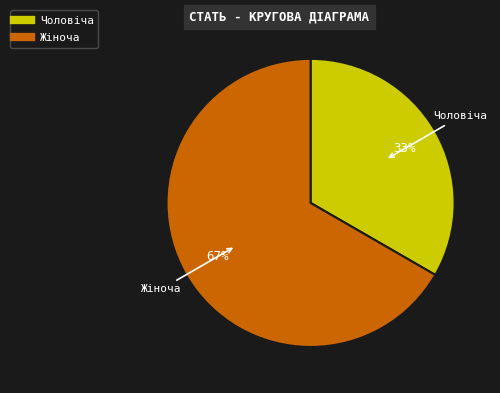

What percentage is the Чоловіча slice, to the nearest percent?

33%